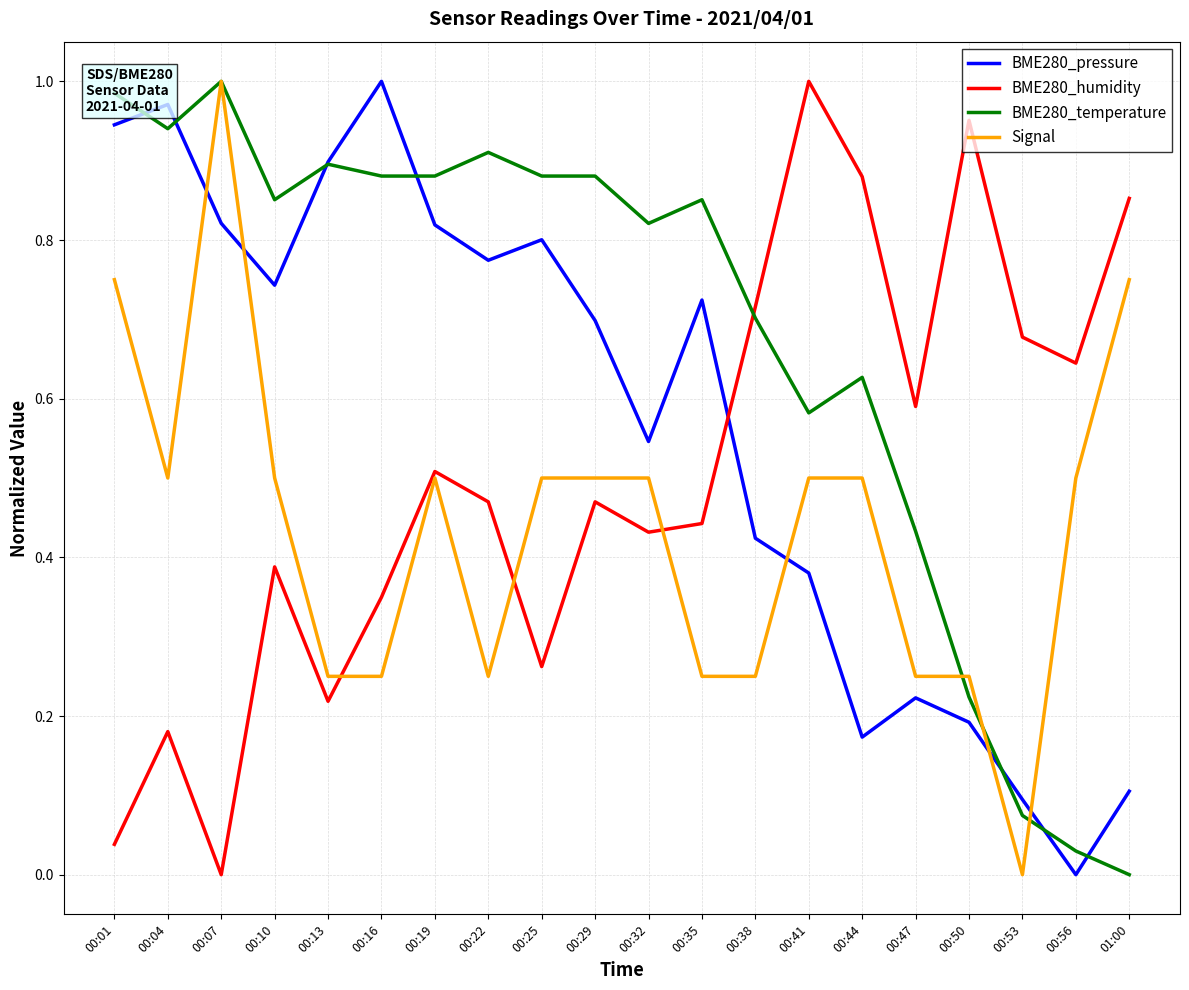

Where do BME280_pressure and BME280_temperature first cross each other?

00:01 and 00:04